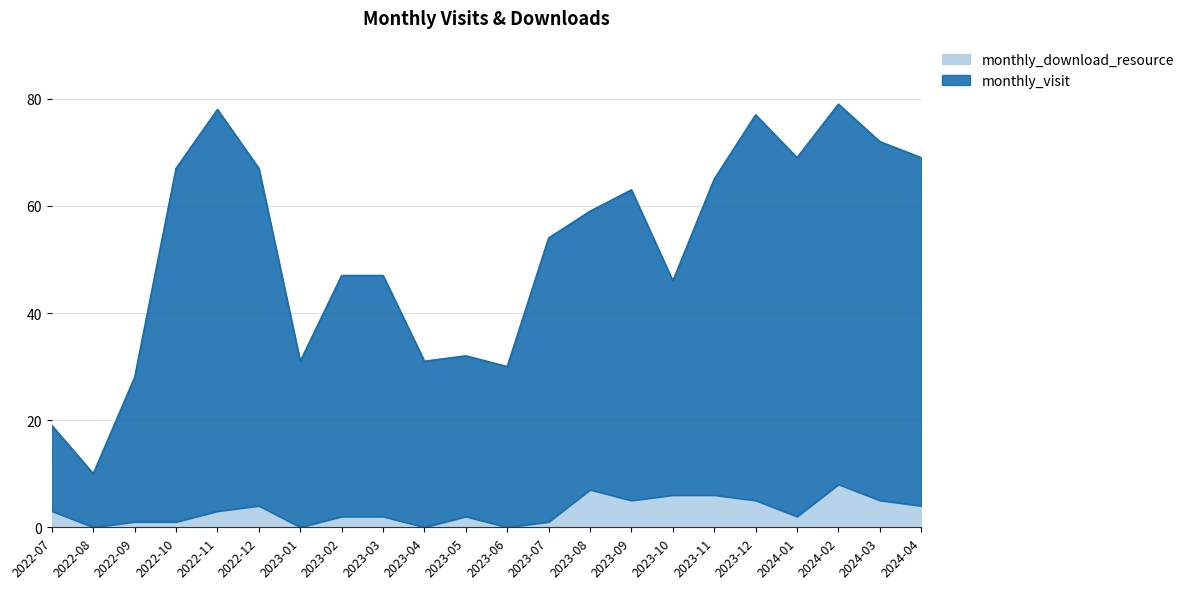

Reading left to right, what are all the values shown in this chart?

monthly_visit: 2022-07=19	2022-08=10	2022-09=28	2022-10=67	2022-11=78	2022-12=67	2023-01=31	2023-02=47	2023-03=47	2023-04=31	2023-05=32	2023-06=30	2023-07=54	2023-08=59	2023-09=63	2023-10=46	2023-11=65	2023-12=77	2024-01=69	2024-02=79	2024-03=72	2024-04=69
monthly_download_resource: 2022-07=3	2022-08=0	2022-09=1	2022-10=1	2022-11=3	2022-12=4	2023-01=0	2023-02=2	2023-03=2	2023-04=0	2023-05=2	2023-06=0	2023-07=1	2023-08=7	2023-09=5	2023-10=6	2023-11=6	2023-12=5	2024-01=2	2024-02=8	2024-03=5	2024-04=4